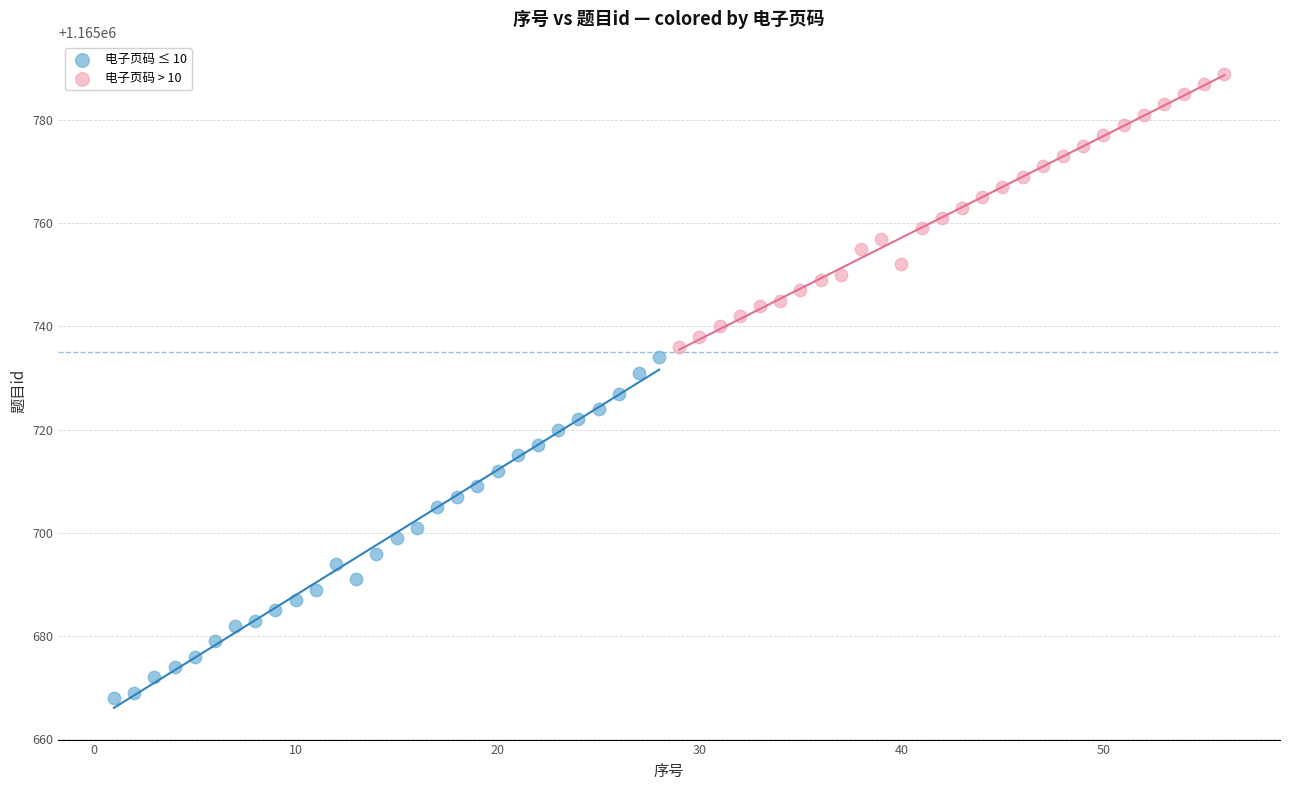

Which series contains the lowest Y value?

电子页码 ≤ 10